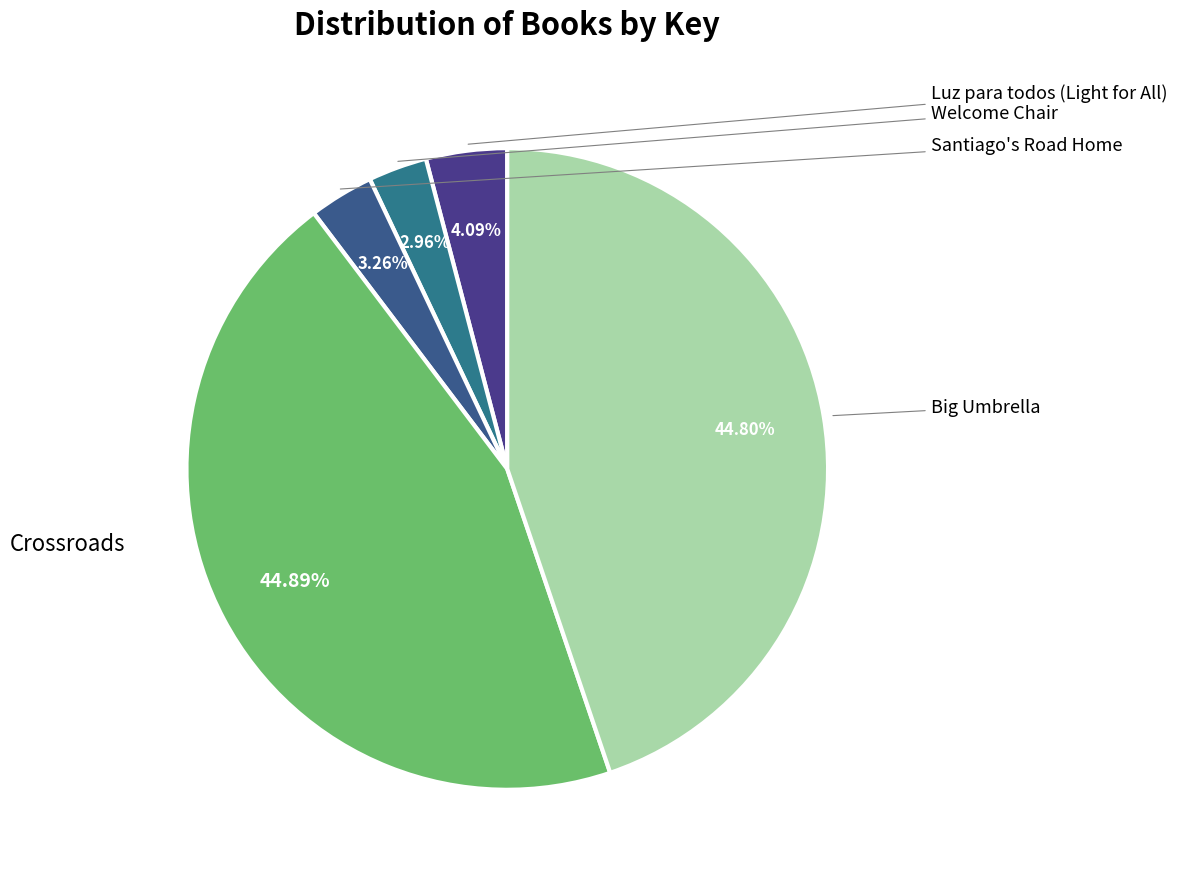

Does any single category account for the majority?

No